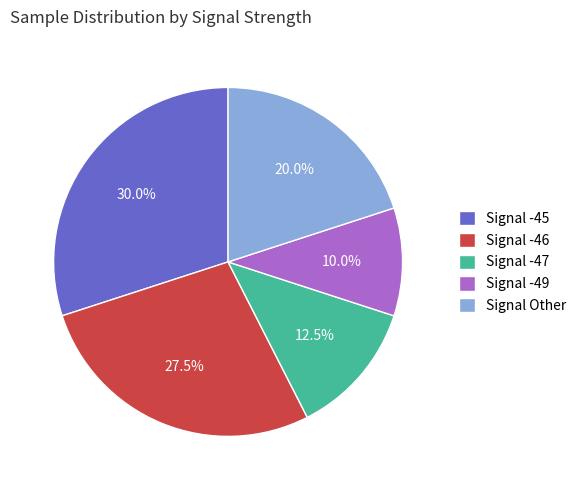

What is the largest slice in the pie chart?

Signal -45